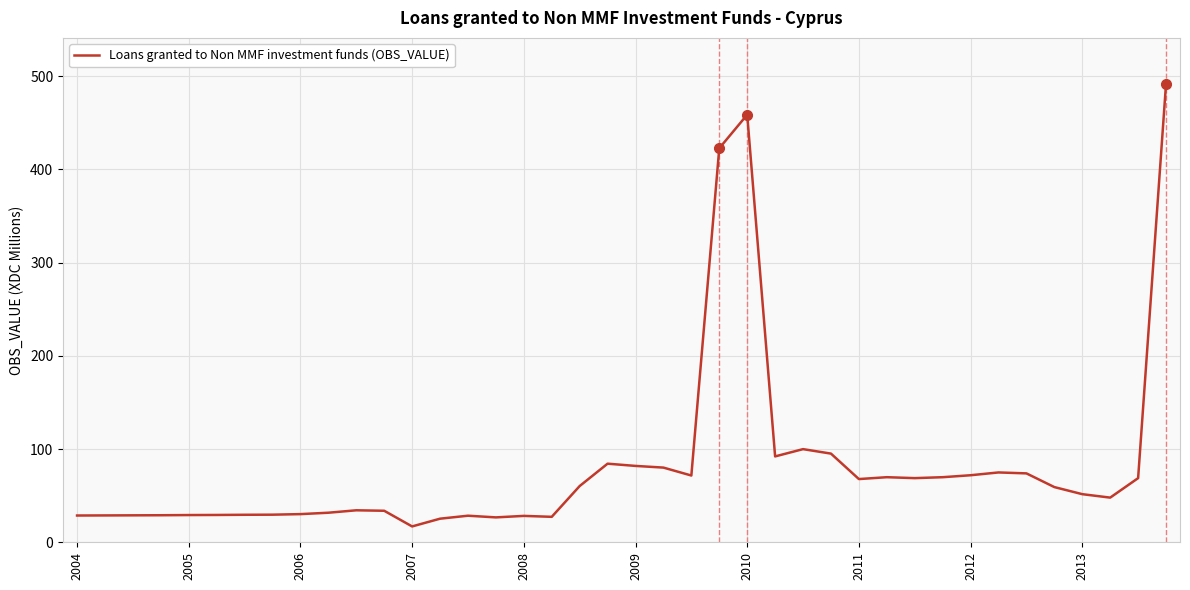

Is this an area chart (filled region under the line)?

No